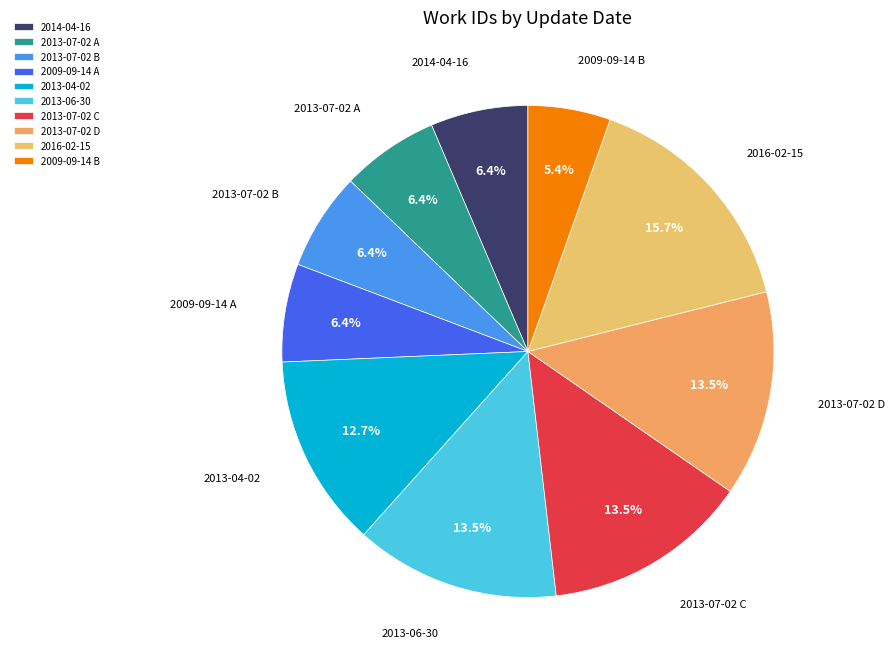

True or false: 2009-09-14 A accounts for 17% of the total.

False